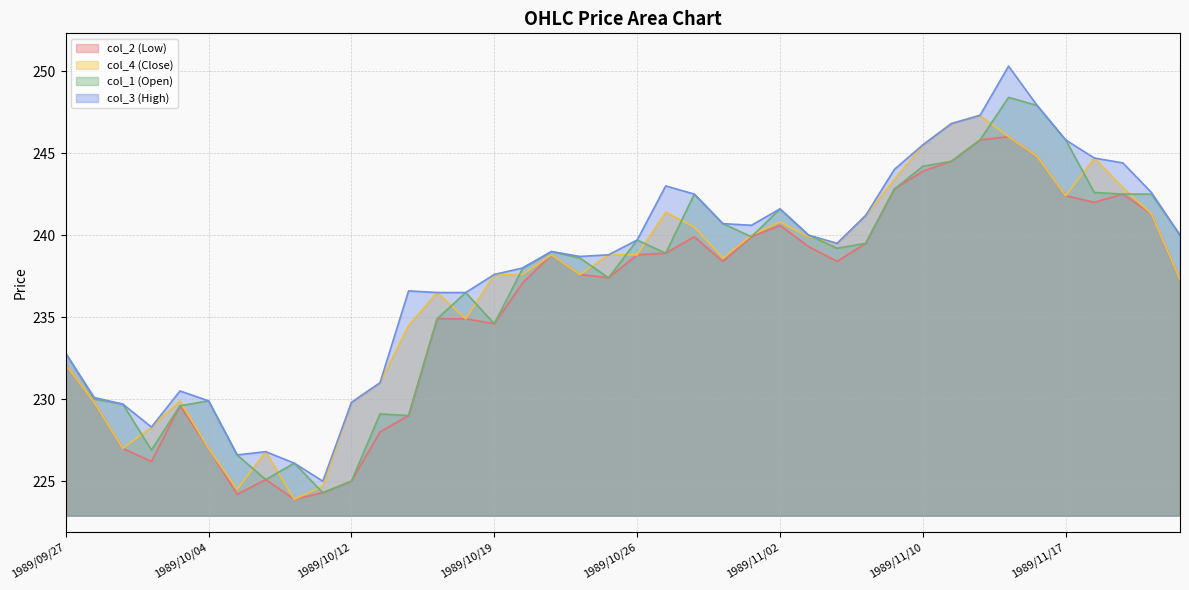

How many values in the col_3 series exceed 239?

20